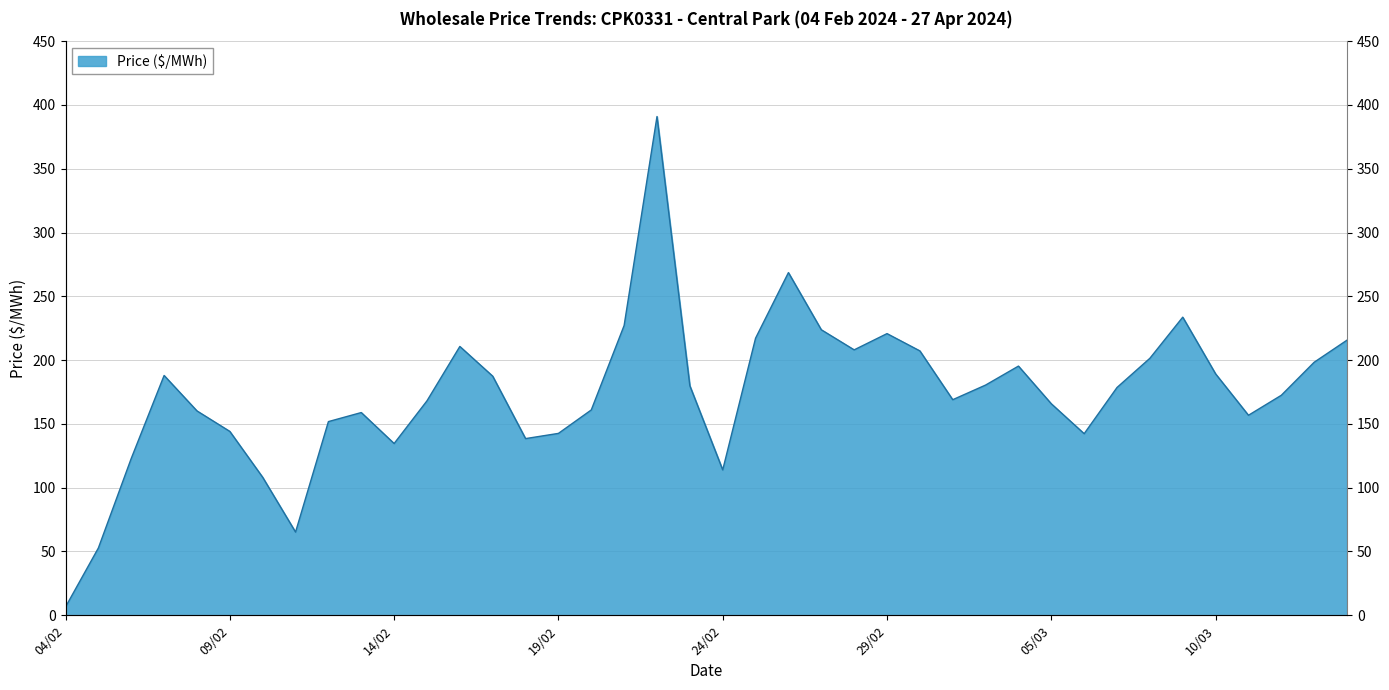

What is the maximum value shown in the chart?

390.9